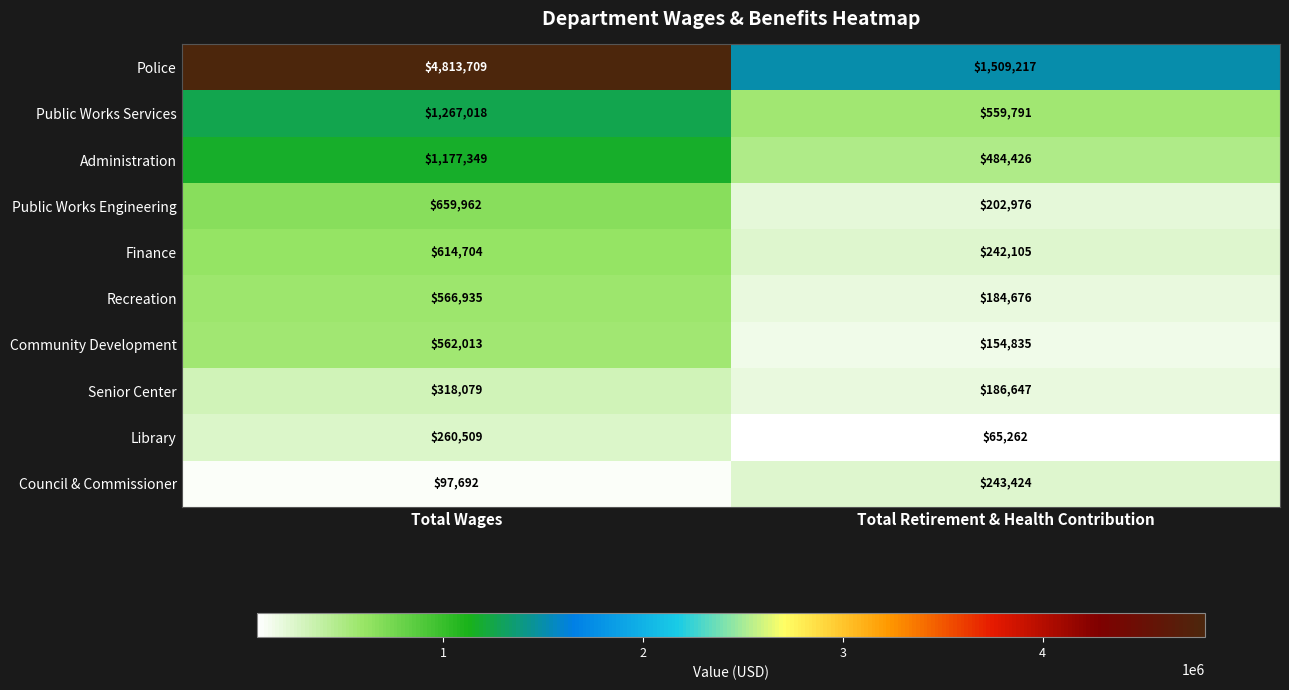

The Council & Commissioner series shows 128279 at Total Wages. True or false?

False